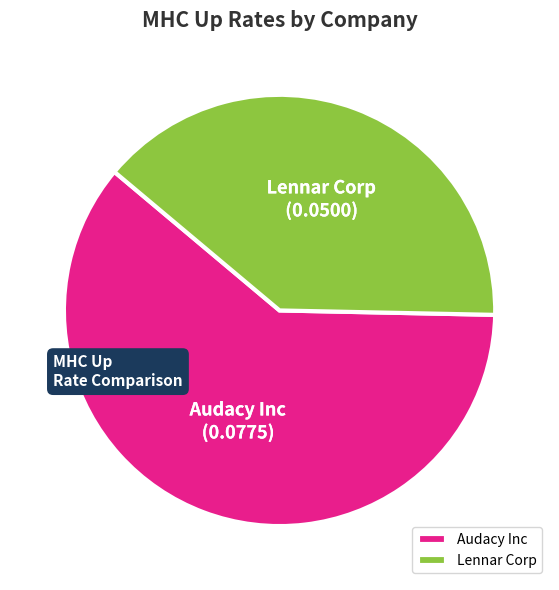

Is the sum of Audacy Inc and Lennar Corp greater than half?

Yes